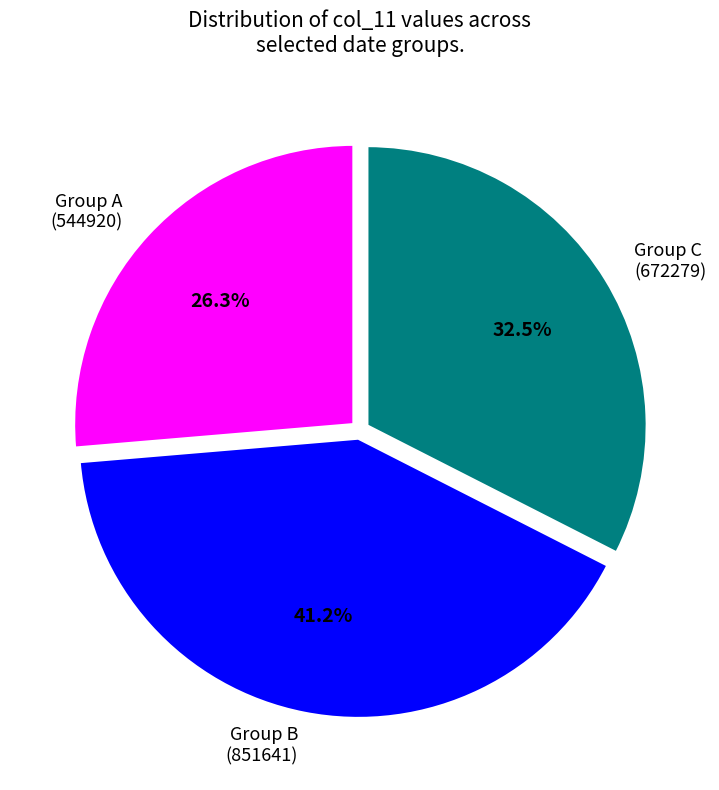

Does any single category account for the majority?

No